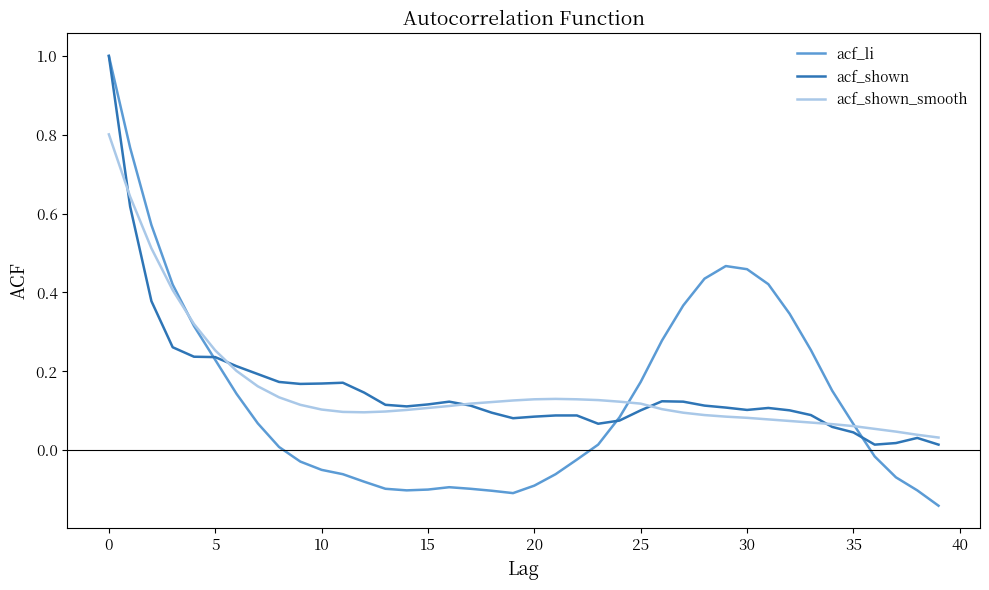

Which series has the widest spread of values?

acf_li